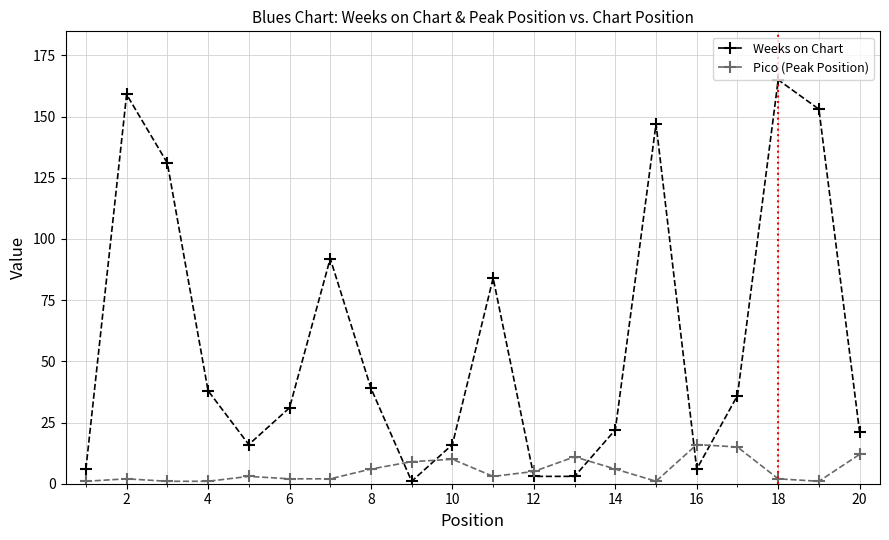

Rank the series by their maximum value, from lowest to highest.

Pico (Peak Position), Weeks on Chart